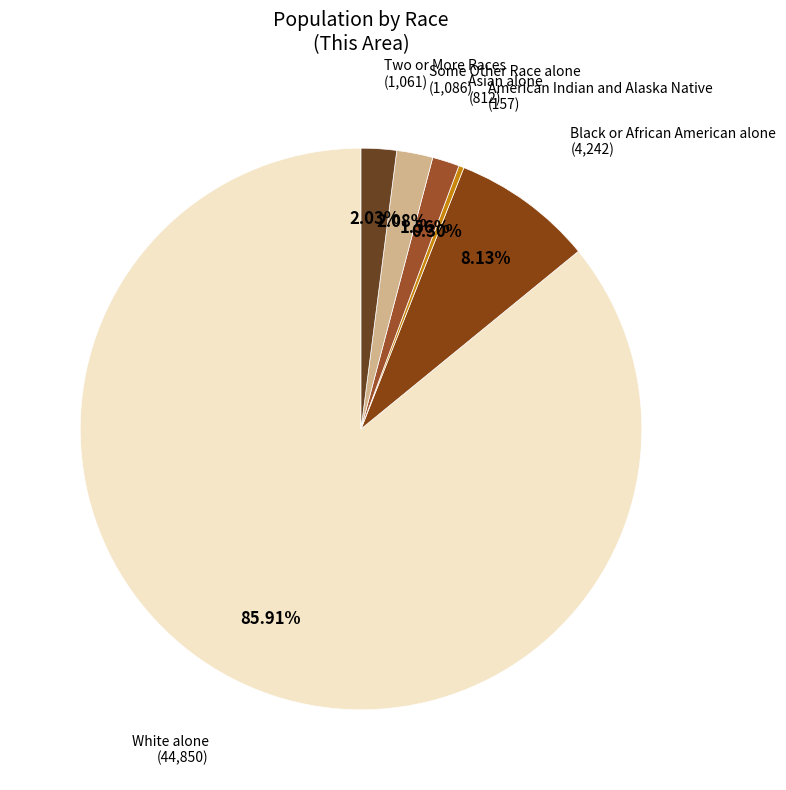

What is the total percentage of Some Other Race alone and White alone?

88.0%